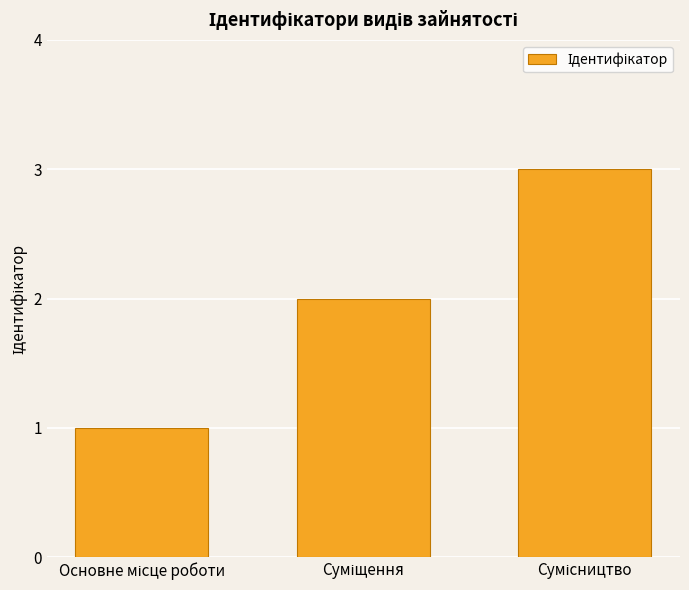

What is the sum of all values?

6